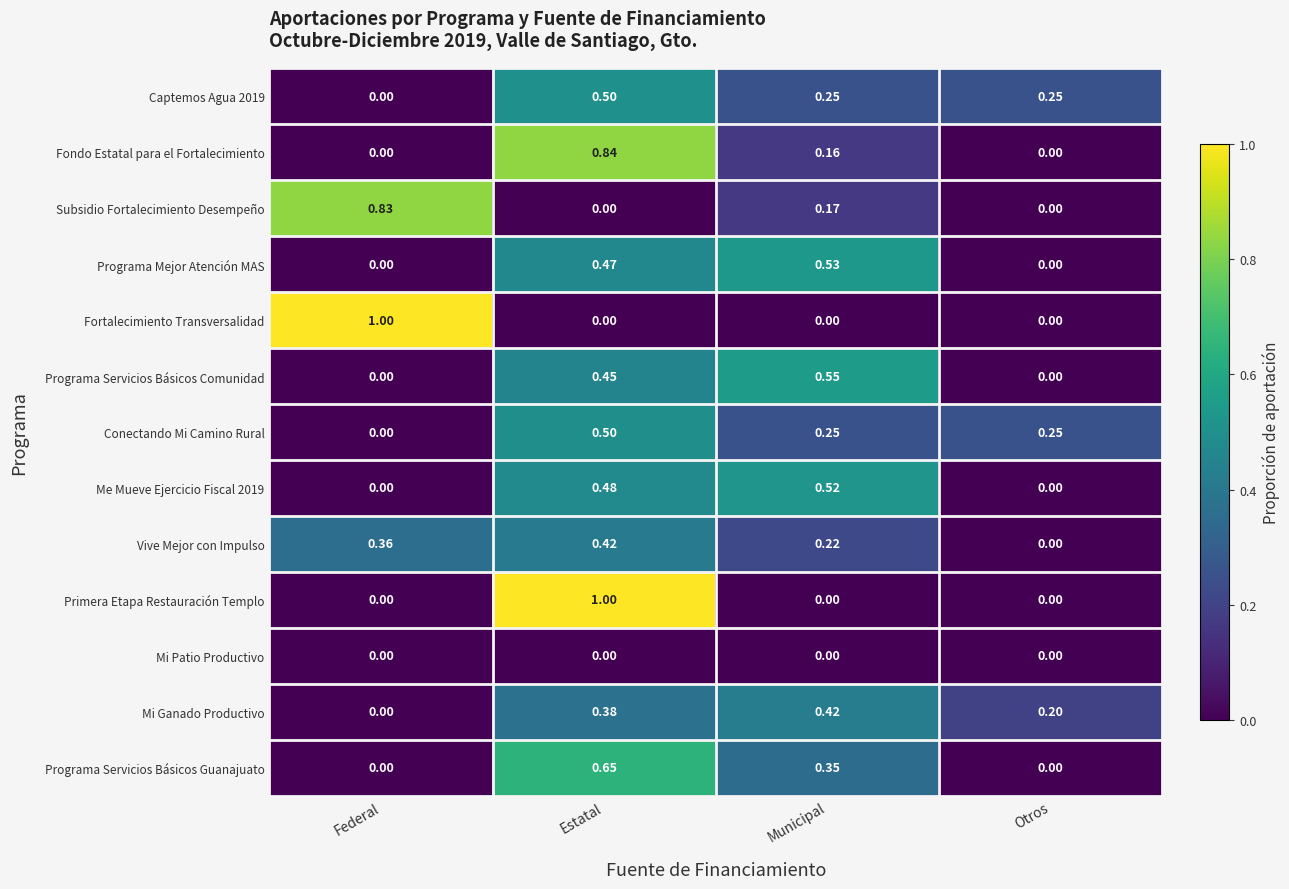

At which label is Vive Mejor con Impulso closest to 0?

Otros